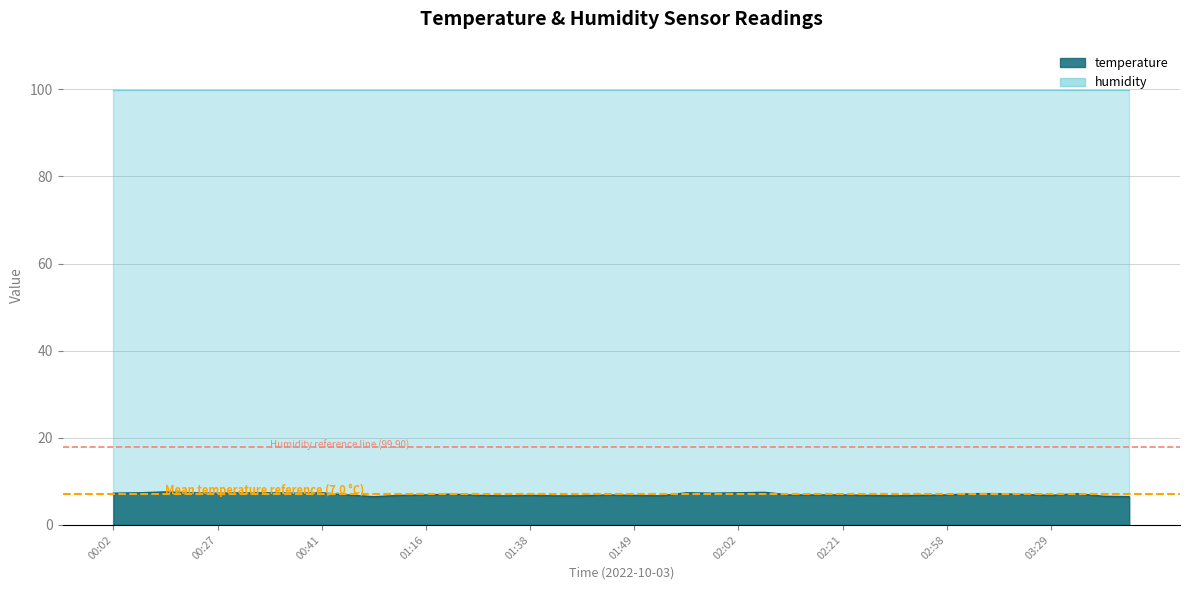

True or false: temperature and humidity intersect in this chart.

False